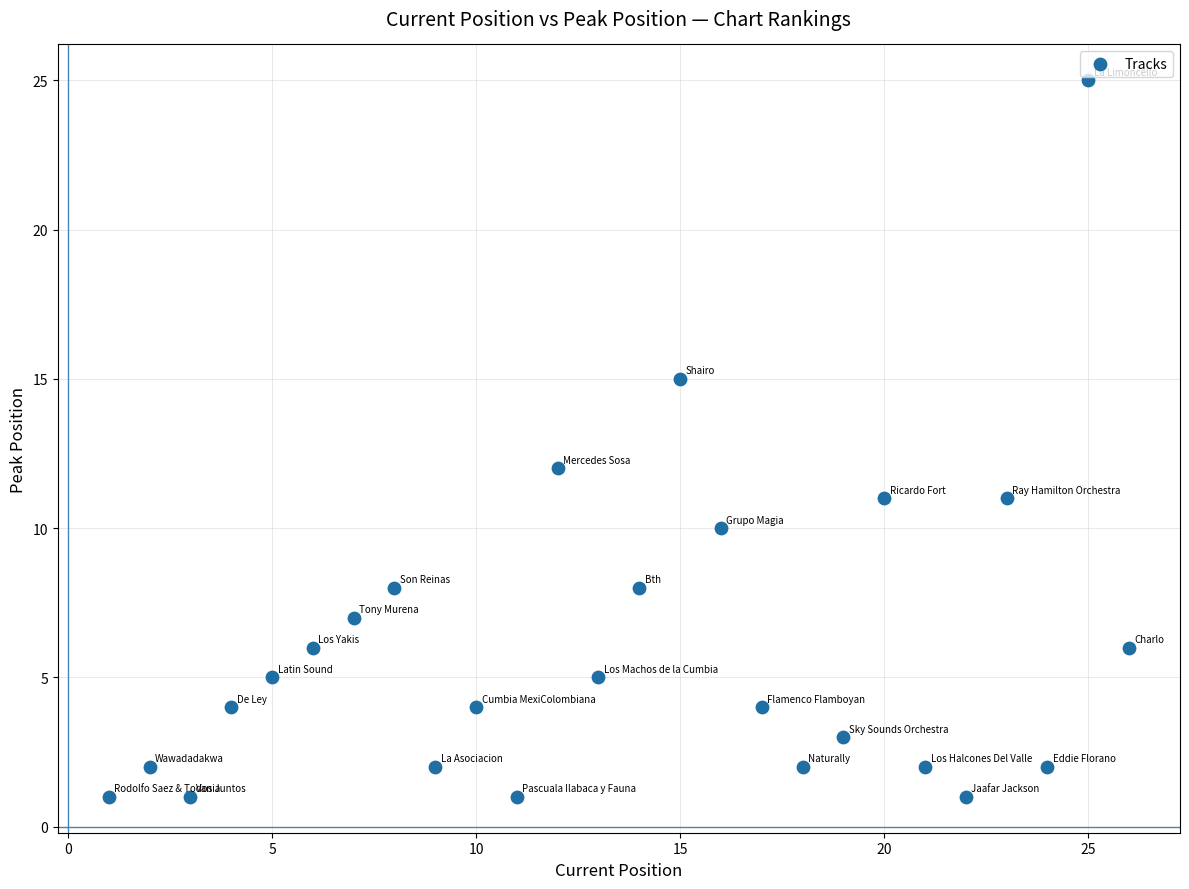

What is the range of Y values (max minus min)?

24